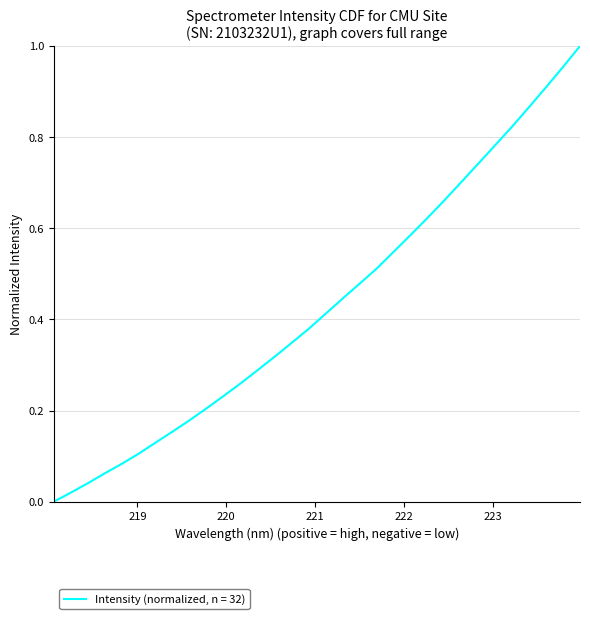

List the labels in order of value, largest first.

223.9802, 223.7895, 223.5987, 223.408, 223.2172, 223.0264, 222.8355, 222.6447, 222.4538, 222.263, 222.0721, 221.8812, 221.6902, 221.4993, 221.3083, 221.1174, 220.9264, 220.7354, 220.5444, 220.3533, 220.1623, 219.9712, 219.7801, 219.589, 219.3979, 219.2067, 219.0156, 218.8244, 218.6332, 218.442, 218.2508, 218.0596